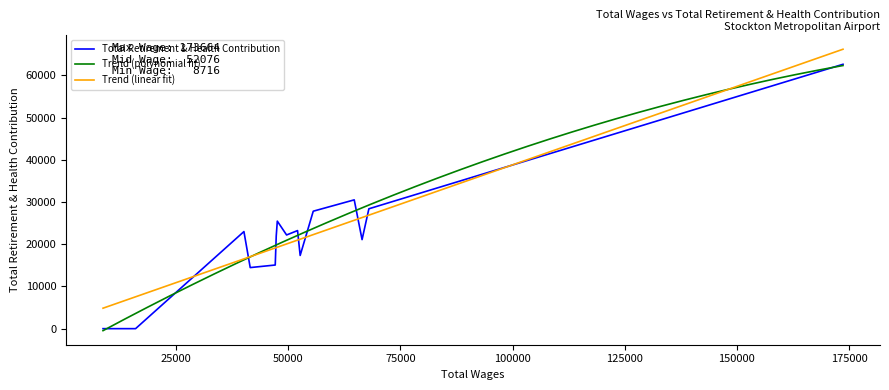

What is the maximum value for Trend (polynomial fit)?

62309.9